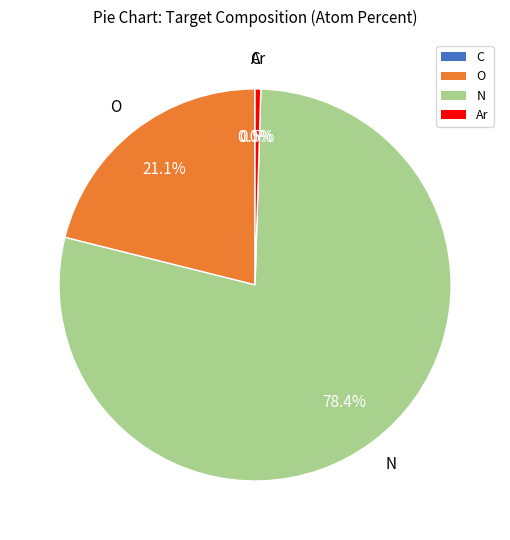

Which has a higher value, N or Ar?

N